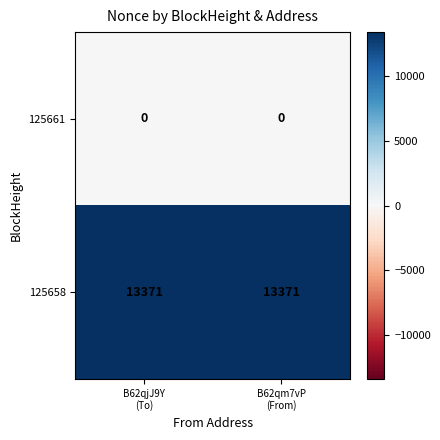

What is the sum of all 125658 values?

26742